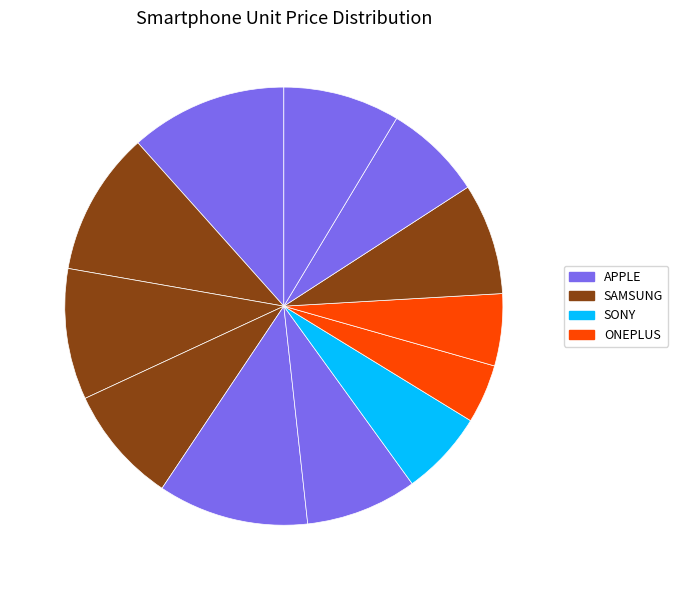

Count the number of slices in the pie.

12